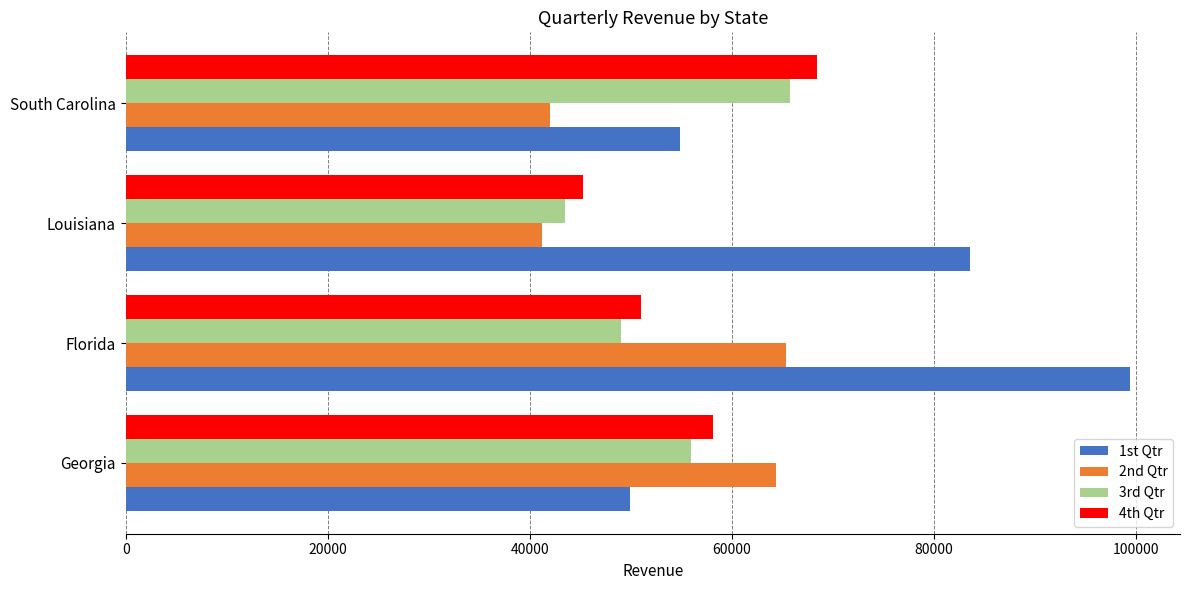

How many data points in 2nd Qtr are above 64403?

2